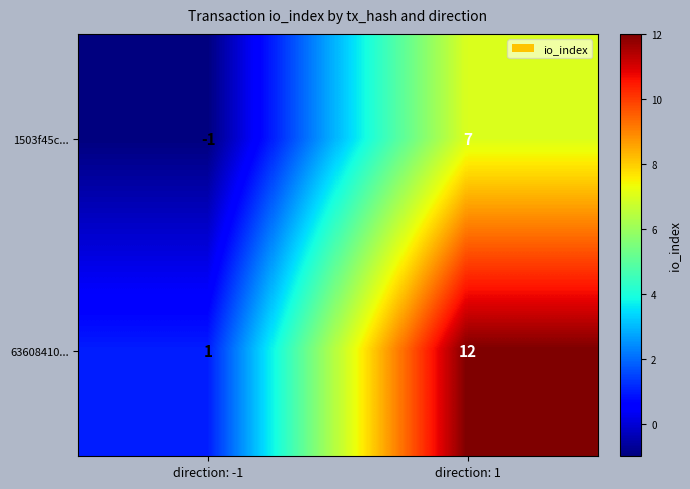

What is the average value of the 1503f45c... series?

3